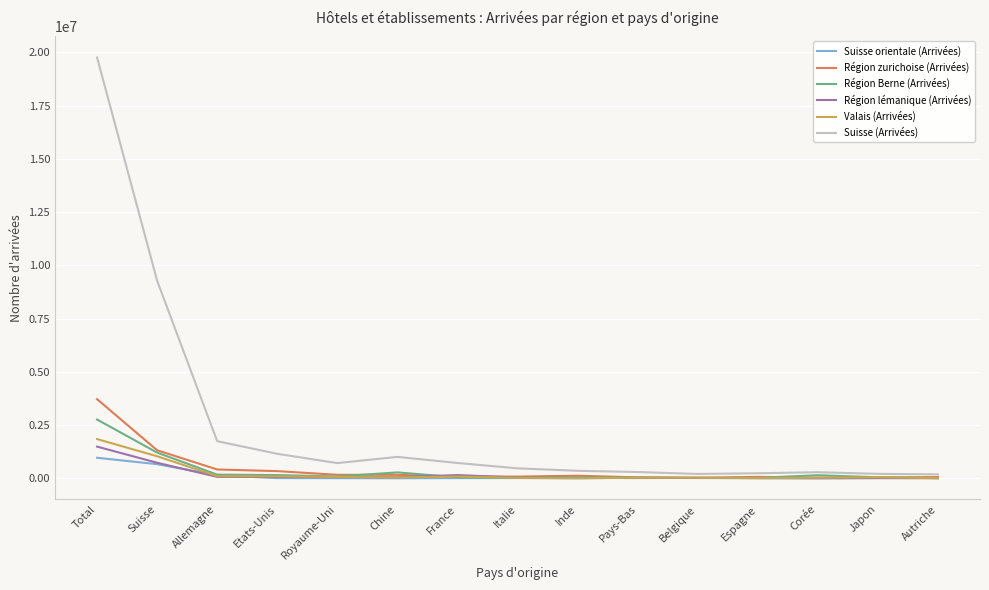

True or false: Région lémanique (Arrivées) has more than 1 interior local peaks.

True